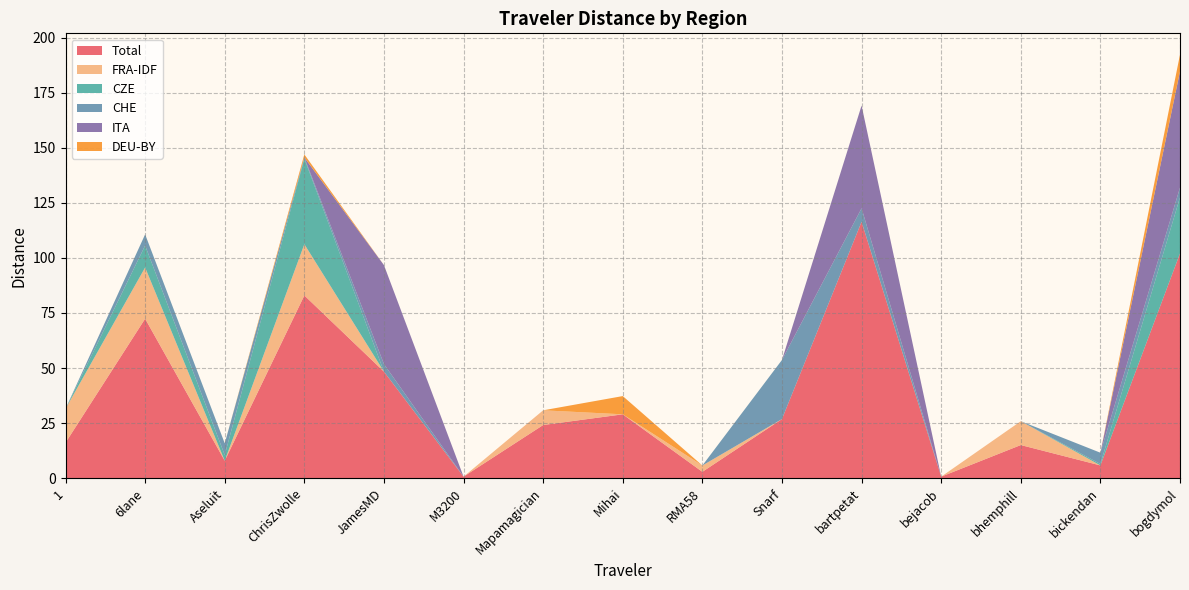

Reading right to left, what are all the values shown in this chart?

Total: 102.0	5.8	15.0	0.7	116.4	26.8	2.9	29.0	24.1	0.7	48.4	83.0	7.9	72.4	16.1
FRA-IDF: 0.0	0.0	10.8	0.0	0.0	0.0	2.9	0.0	6.7	0.0	0.0	23.3	0.0	23.3	15.4
CZE: 25.4	0.7	0.0	0.0	0.0	0.0	0.0	0.0	0.0	0.0	0.0	38.8	2.6	10.0	0.0
CHE: 4.4	5.1	0.0	0.0	6.1	26.8	0.0	0.0	0.0	0.0	3.4	0.5	5.3	5.1	0.0
ITA: 52.8	0.0	0.0	0.0	46.6	0.0	0.0	0.0	0.0	0.0	44.9	0.0	0.0	0.0	0.0
DEU-BY: 7.7	0.0	0.0	0.0	0.0	0.0	0.0	8.3	0.0	0.0	0.0	1.4	0.0	0.0	0.0